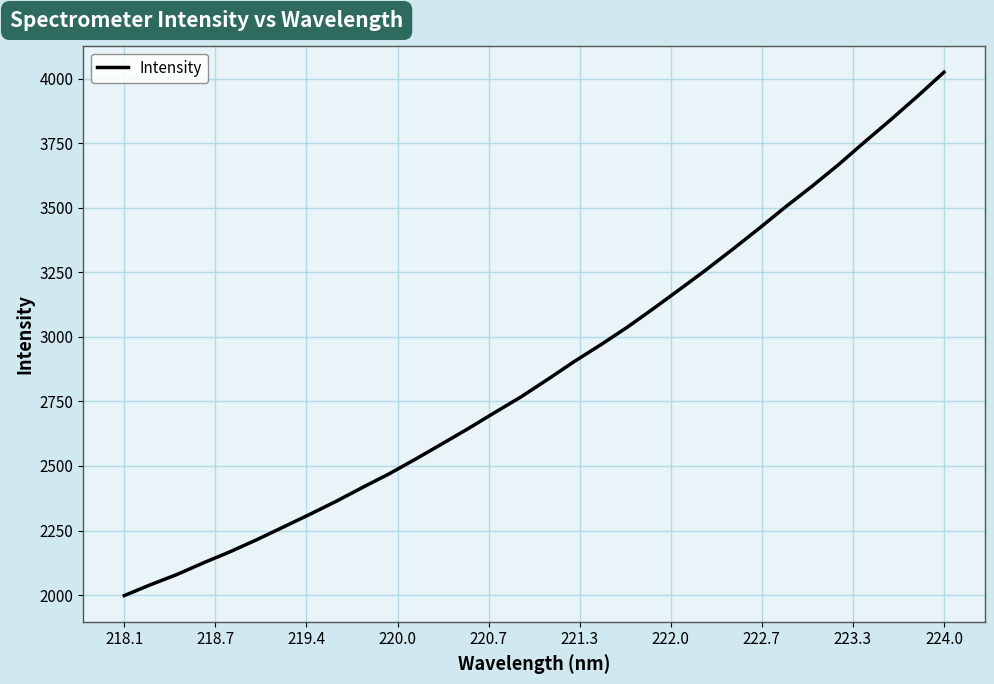

What is the sum of all values?

92053.2